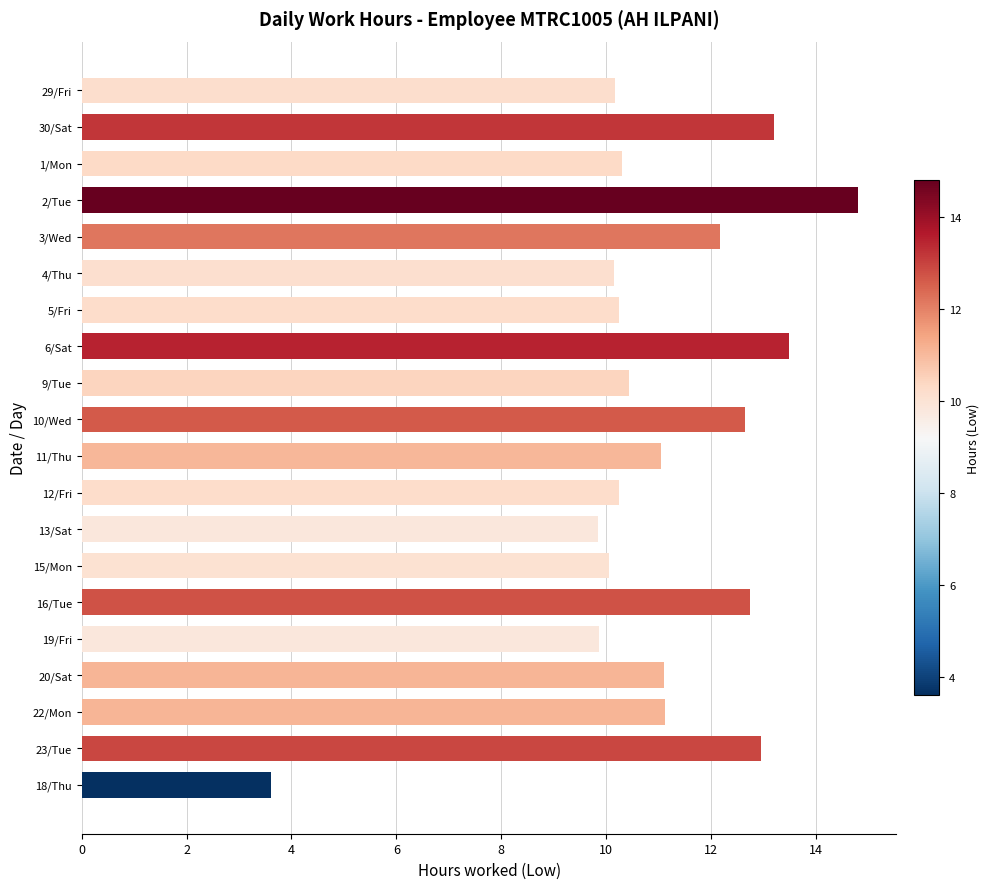

What is the smallest value displayed?

3.6